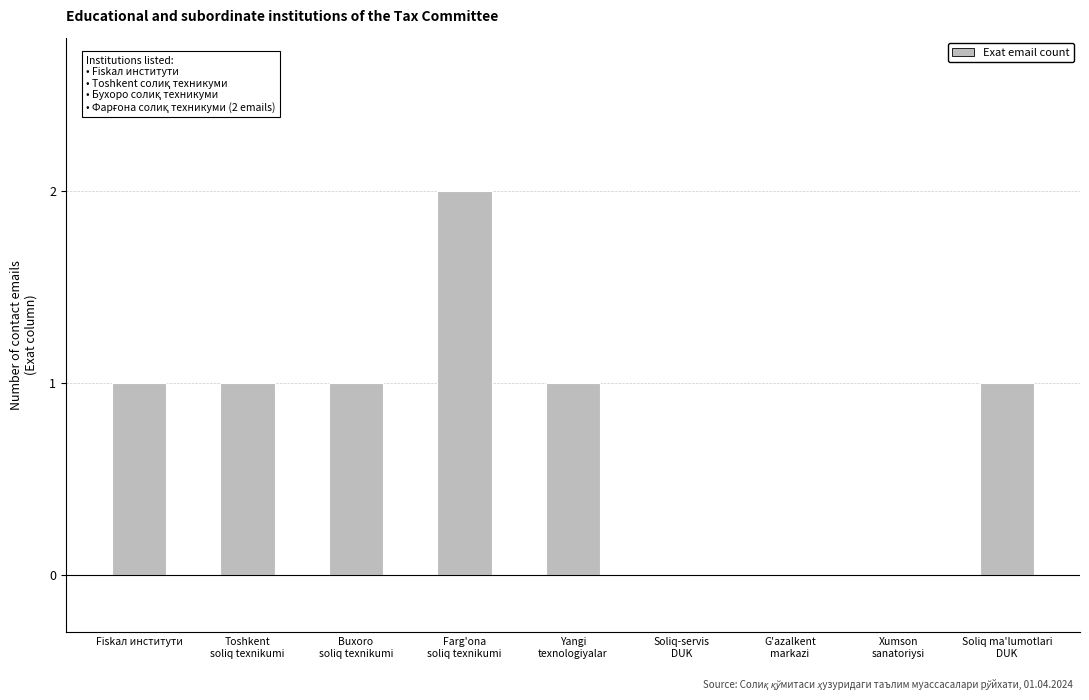

What is the average value?

1